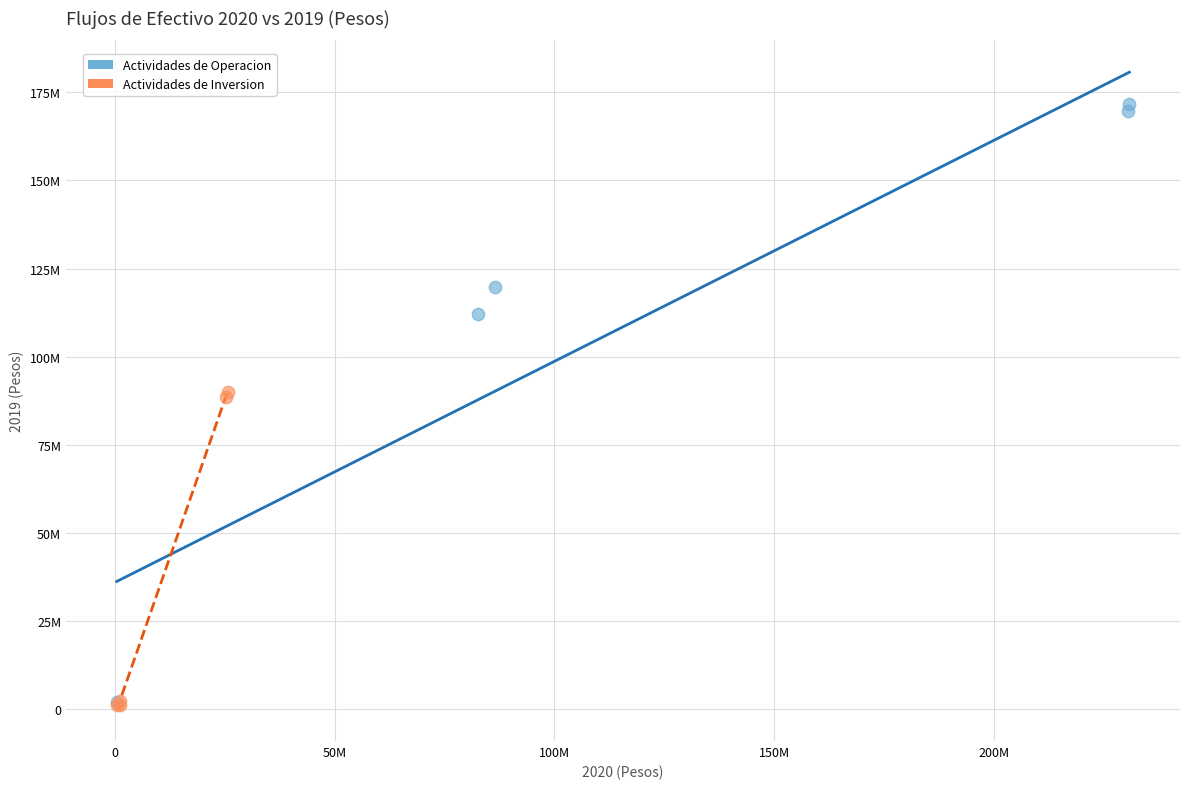

What are all the series names shown in the legend?

Actividades de Operacion, Actividades de Inversion